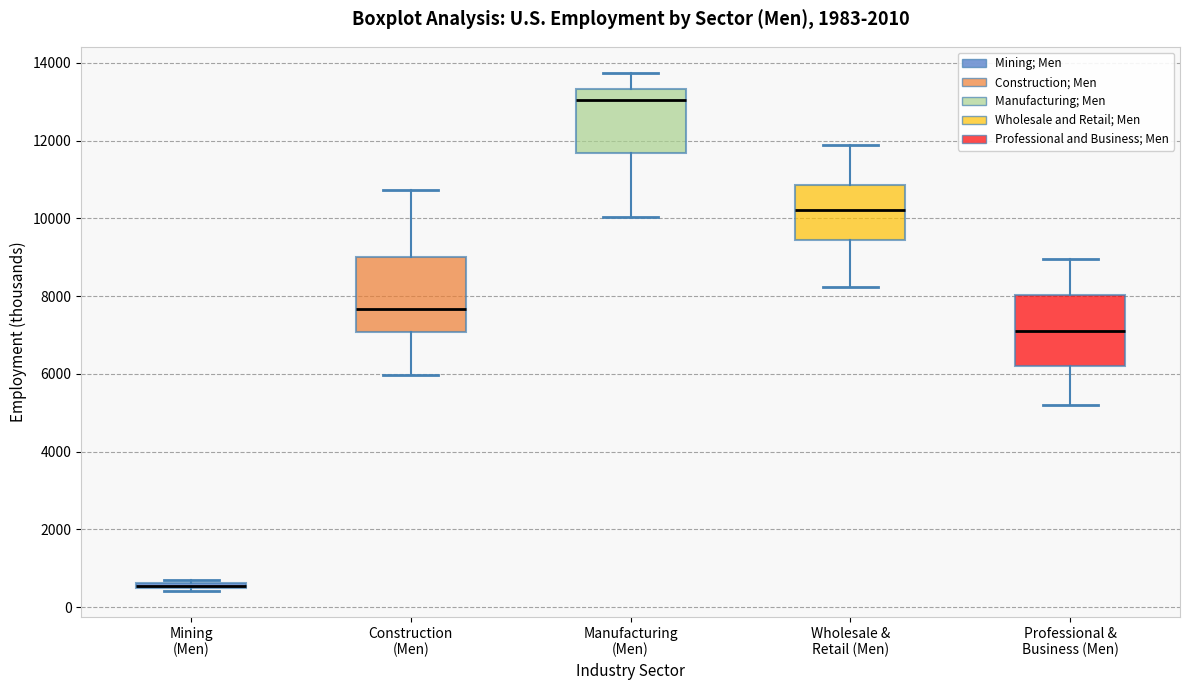

Where is the upper edge of the box for Mining (Men) on the y-axis? The values are not printed on the chart, so give them approximately, as read against the axis.

600